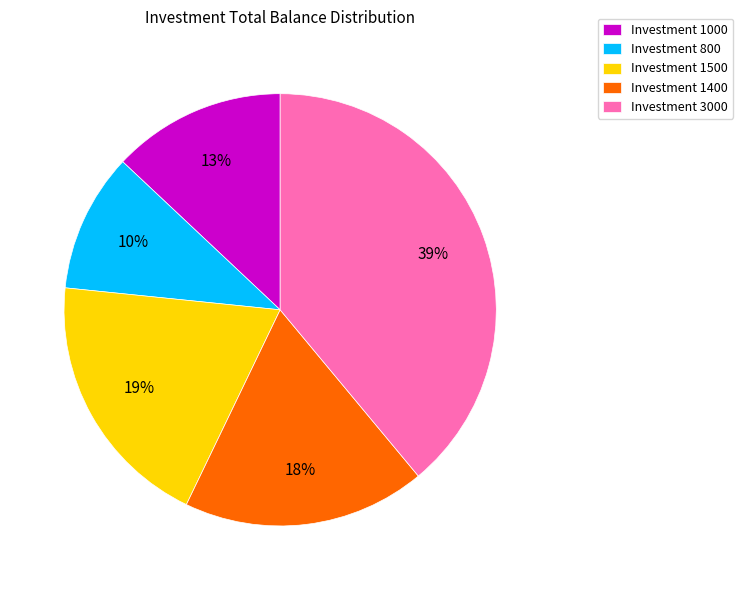

Combined, do Investment 800 and Investment 1500 account for over 50%?

No